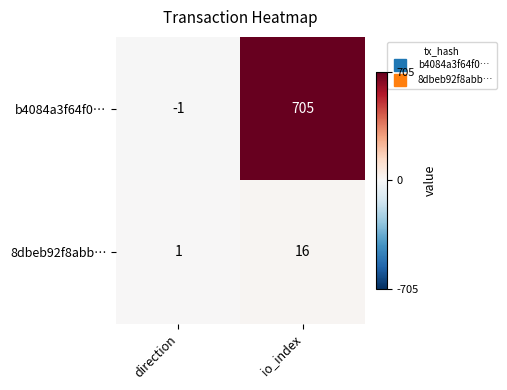

Reading left to right, extract all data points from this chart.

b4084a3f64f0…: -1	705
8dbeb92f8abb…: 1	16